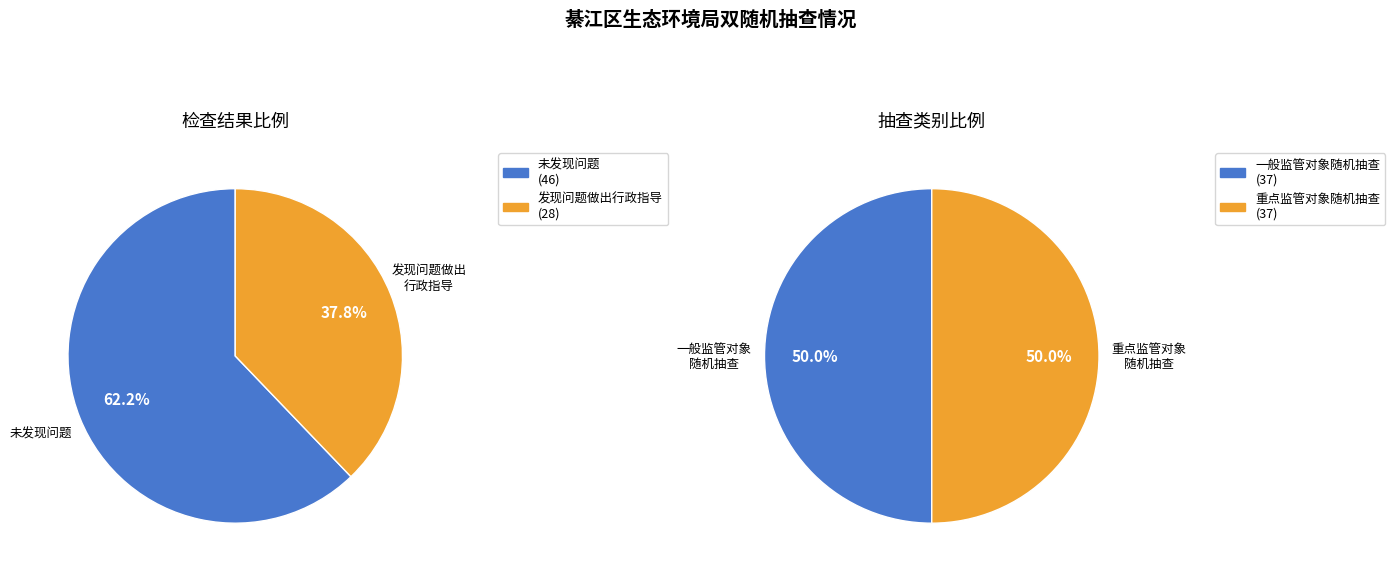

Between 未发现问题终止检查并向监管对象告知检查结果 and 发现问题做出行政指导, which is larger?

未发现问题终止检查并向监管对象告知检查结果